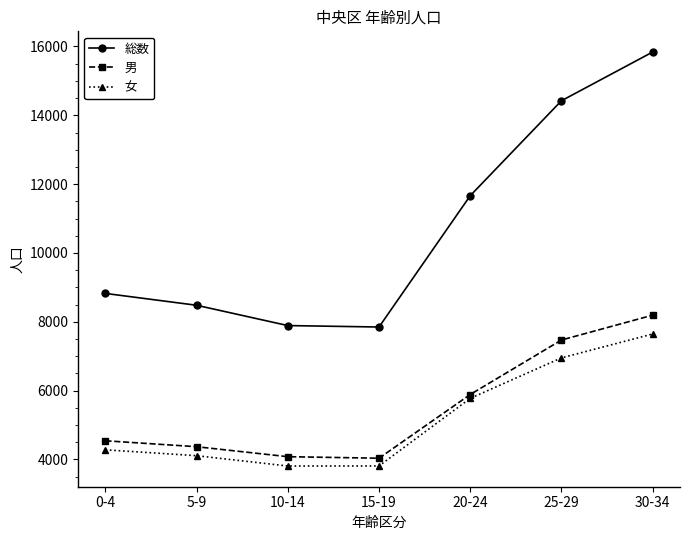

At 30-34, list the series in order from largest to smallest.

総数, 男, 女